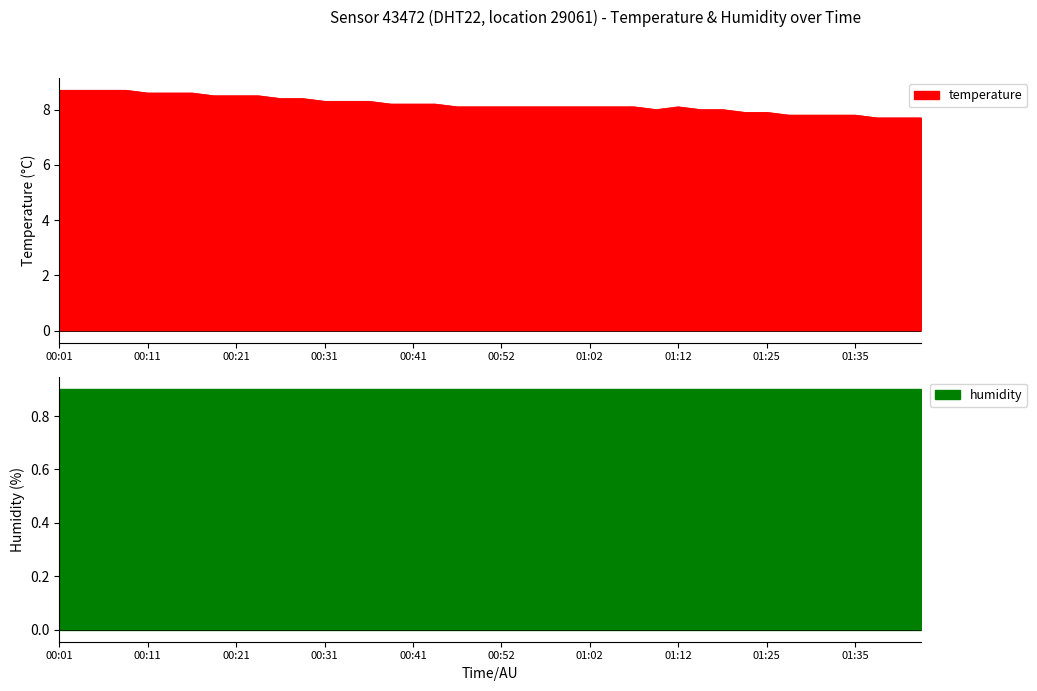

What is the minimum value for temperature?

7.7